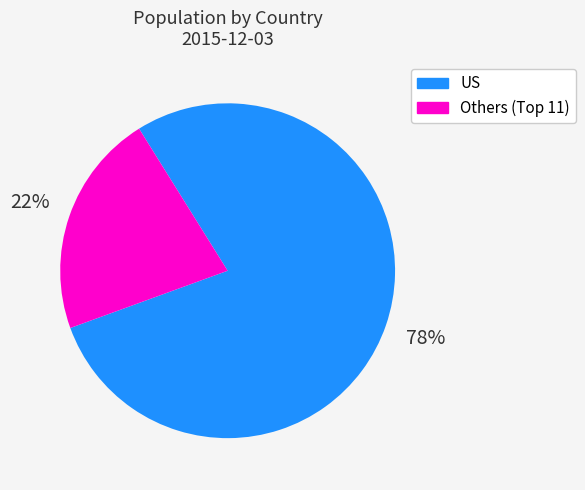

Rank the categories by value from highest to lowest.

US, Others (Top 11)